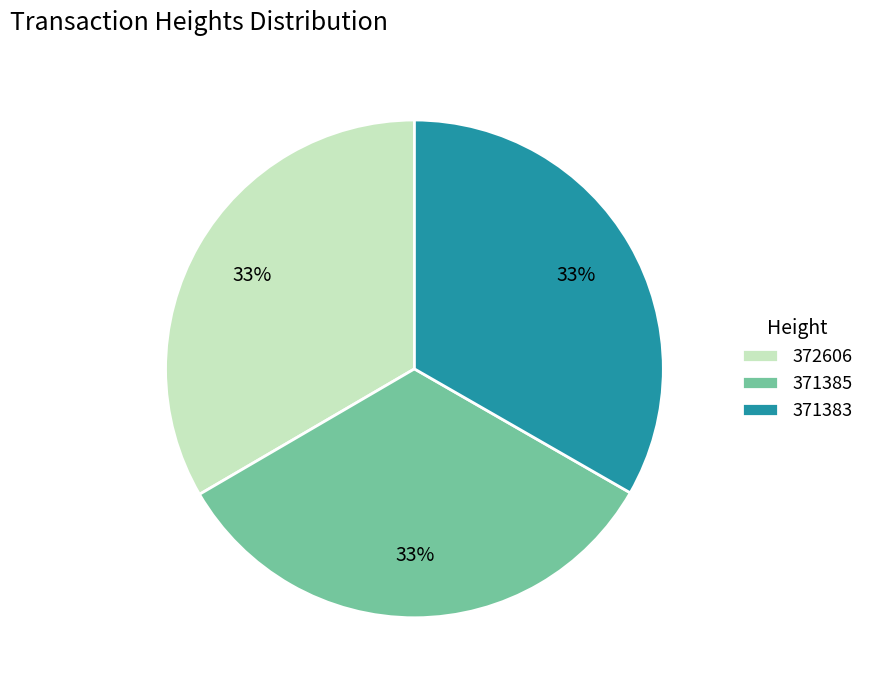

Do 371383 and 372606 together represent more than half of the pie?

Yes